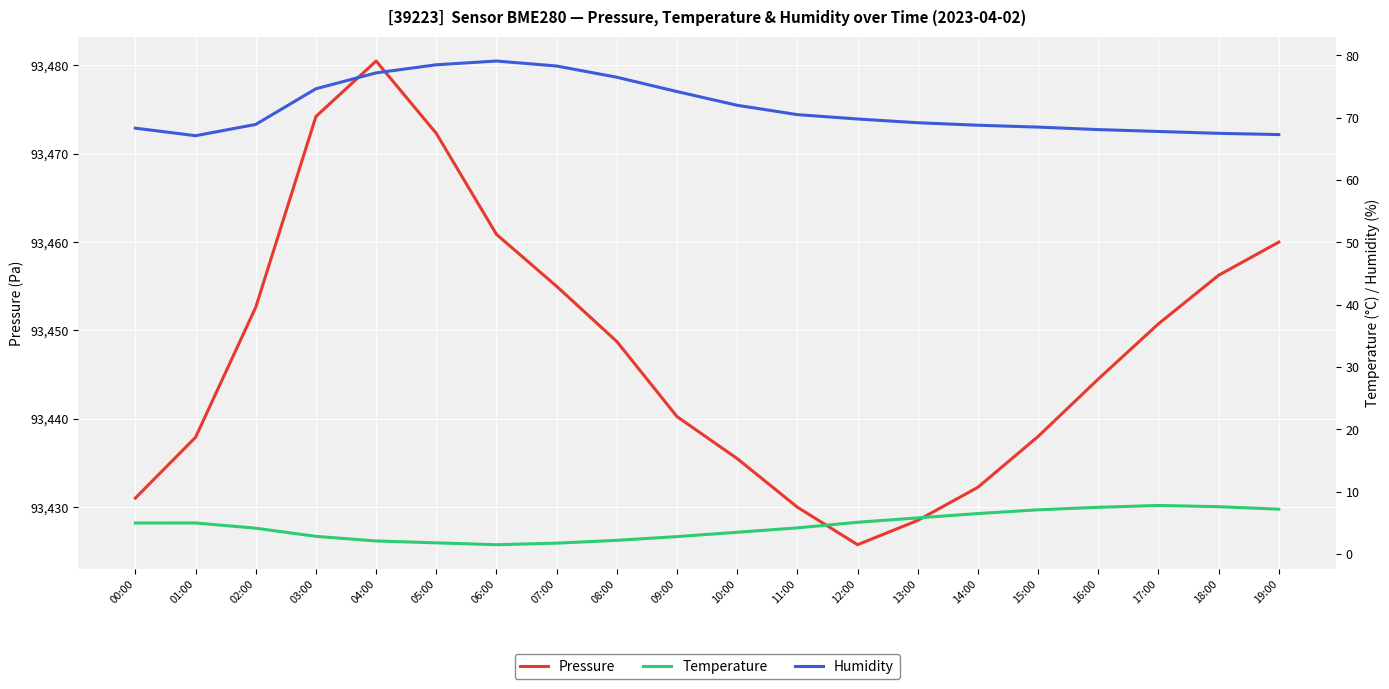

True or false: Humidity has a value of 78.3 at 07:00.

True